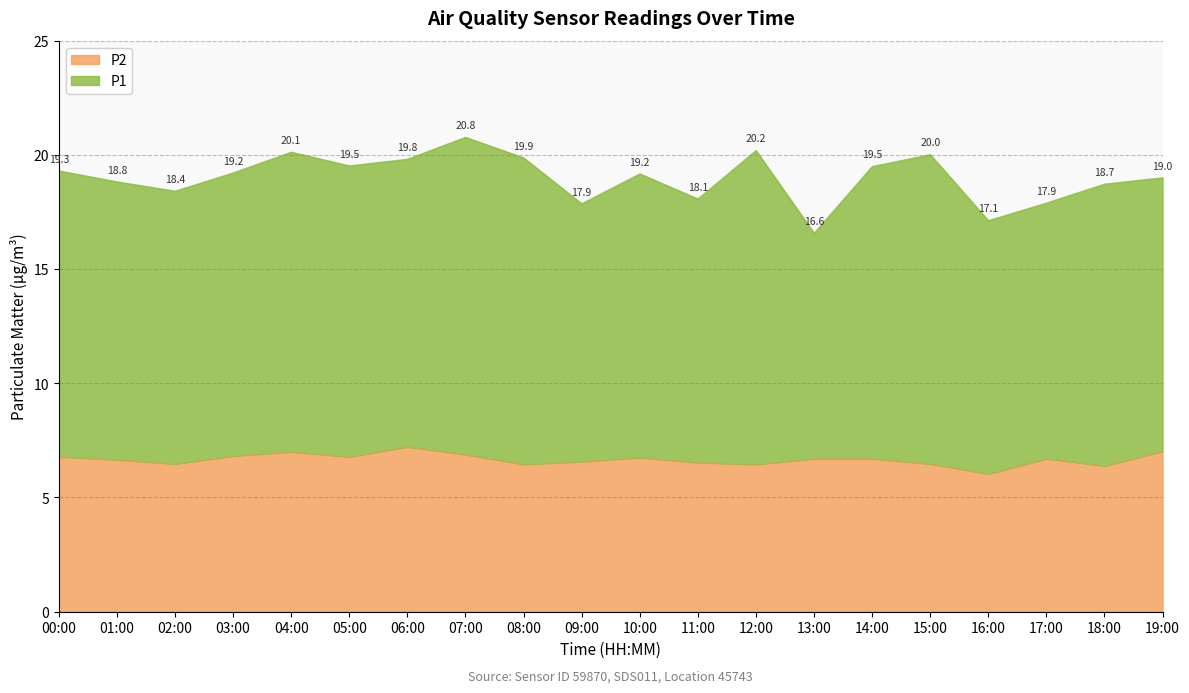

How many lines are shown in the chart?

2